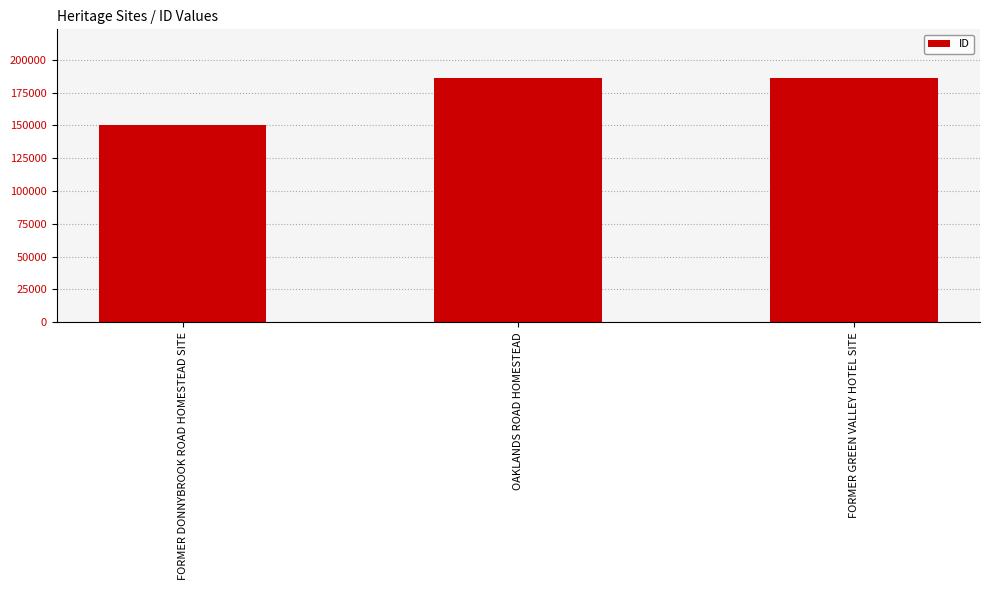

What is the maximum value shown in the chart?

185972